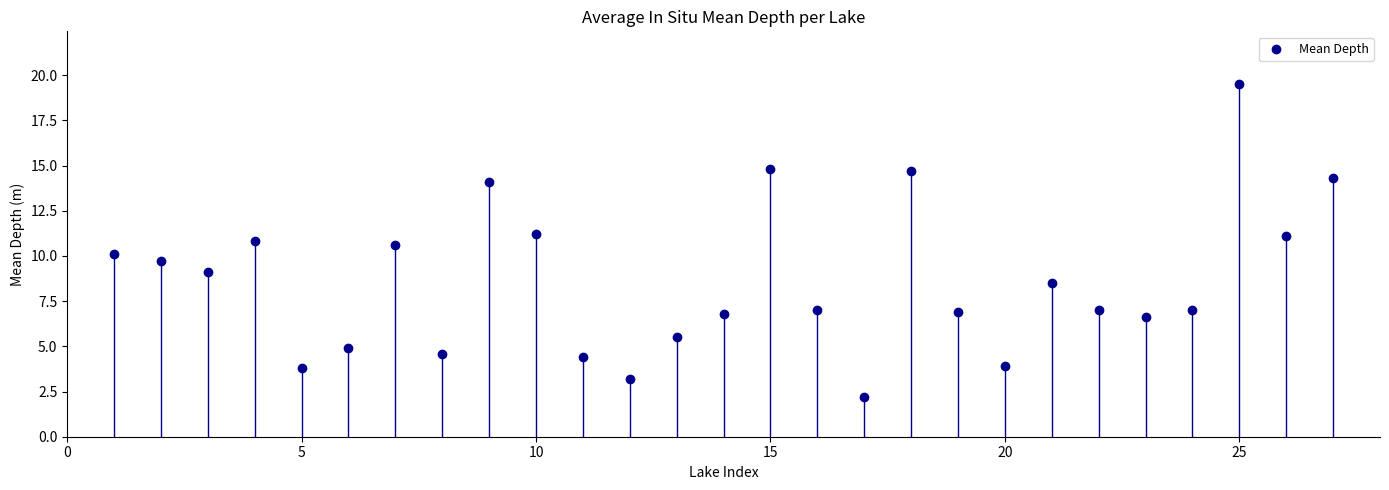

What is the range of Y values (max minus min)?

17.3